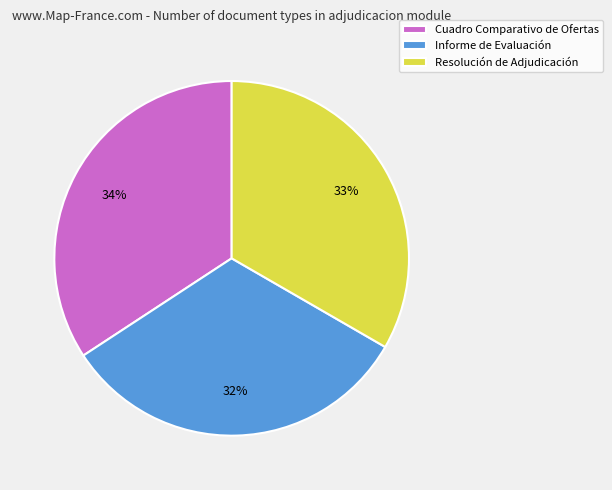

What is the largest slice in the pie chart?

Cuadro Comparativo de Ofertas